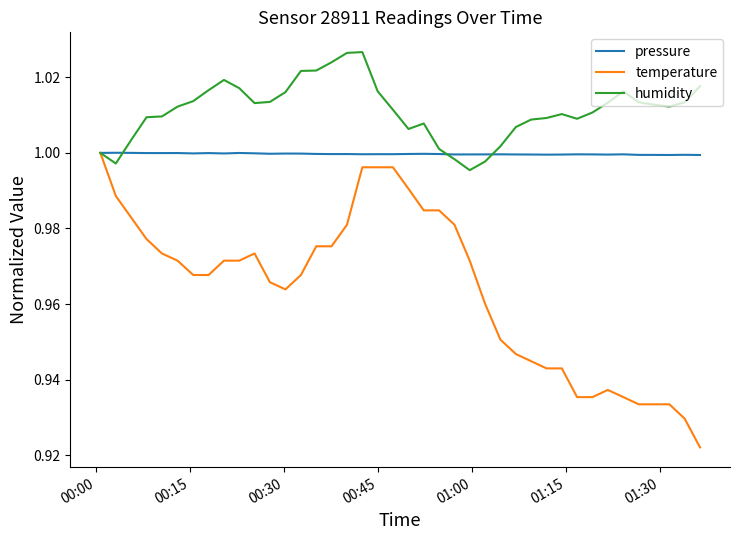

List the series in order of their overall mean, highest first.

humidity, pressure, temperature